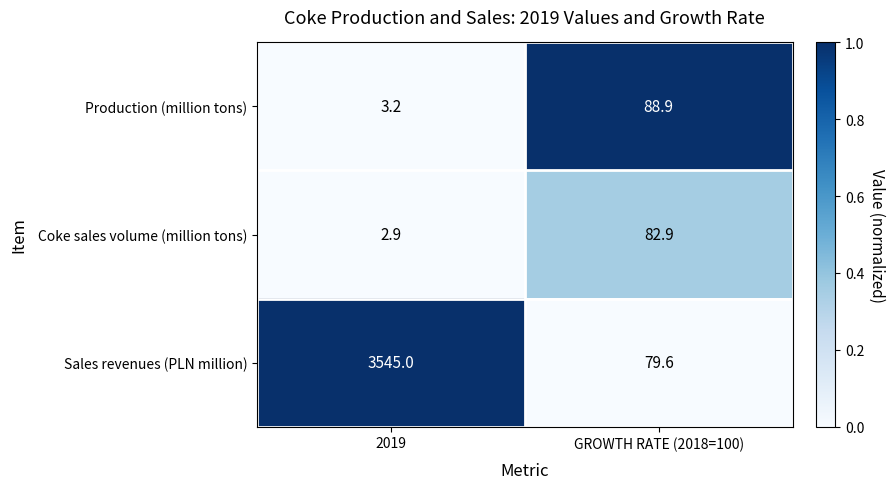

What value does the Sales revenues (PLN million) series have at GROWTH RATE (2018=100)?

79.6